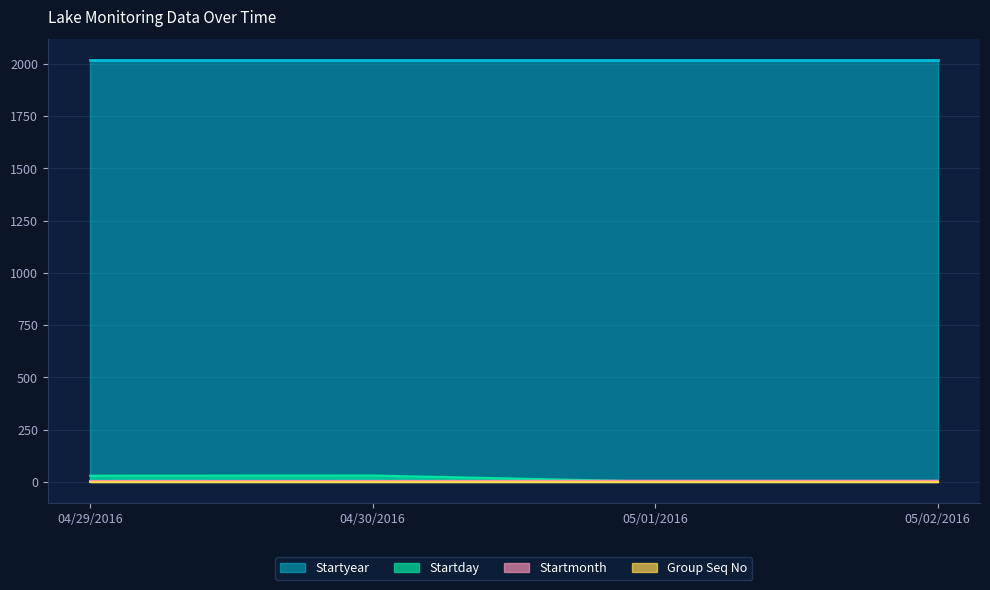

What is the minimum value for Startday?

1